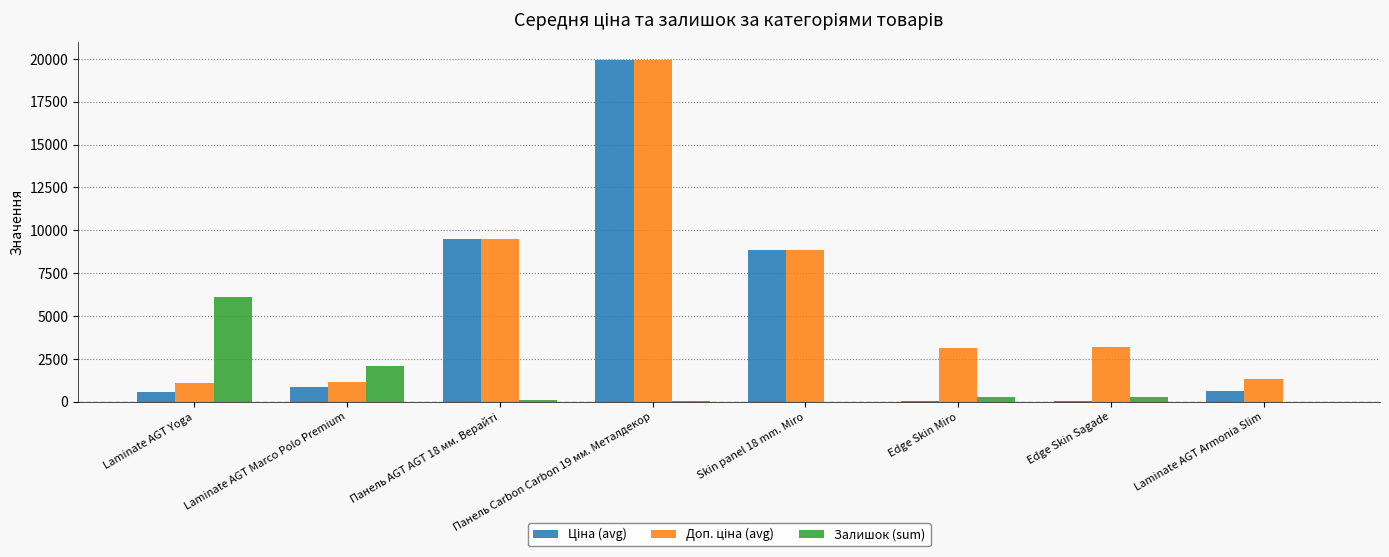

At which category is the sum across all series the highest?

Панель Carbon Carbon 19 мм. Металдекор